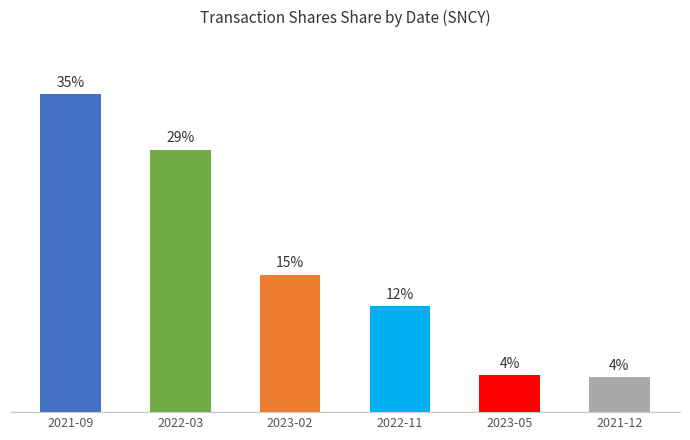

Is it true that the value at 2021-12 is 6.0?

False